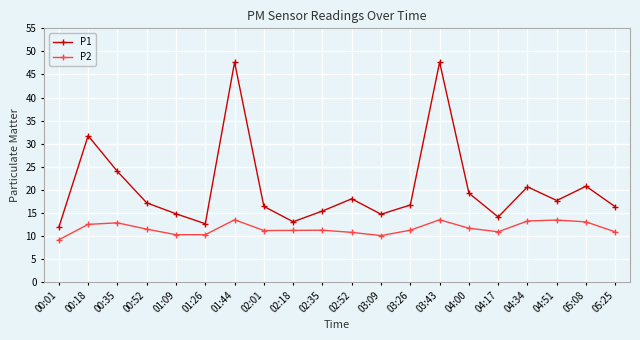

Which series has the largest total across all categories?

P1